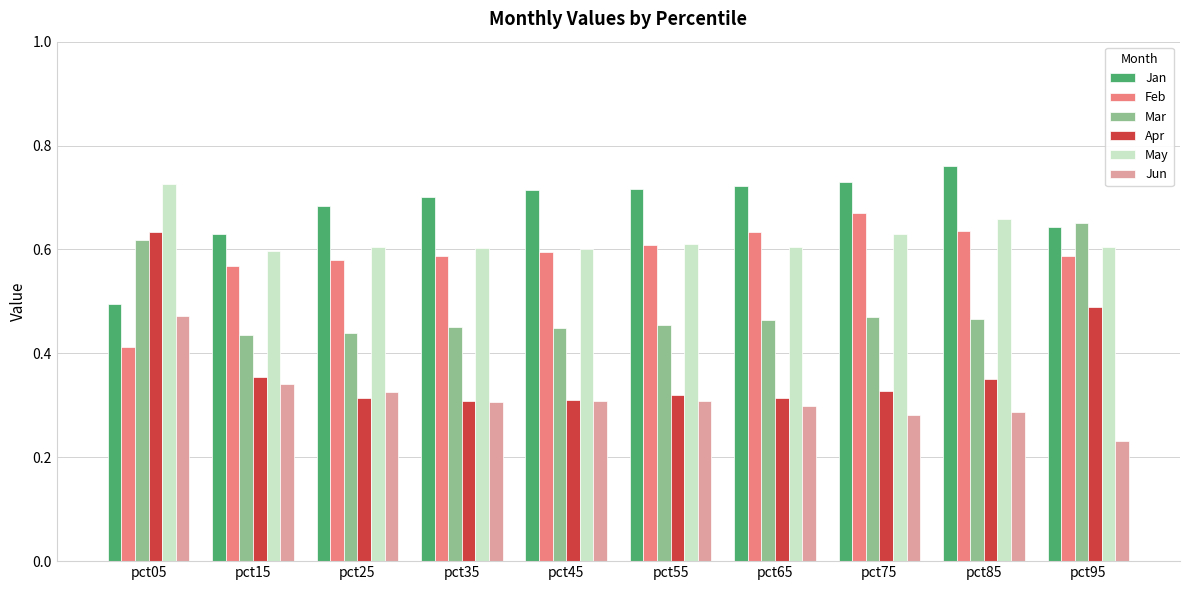

Which category has the lowest value in the Feb series?

pct05